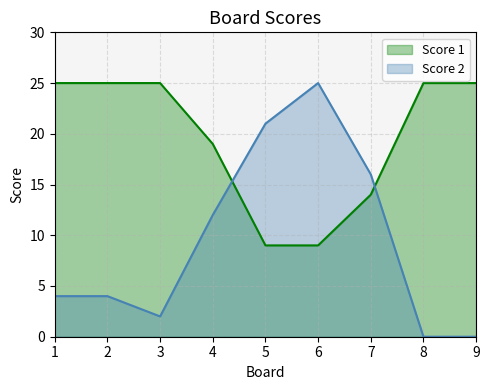

What are all the series names shown in the legend?

Score 1, Score 2